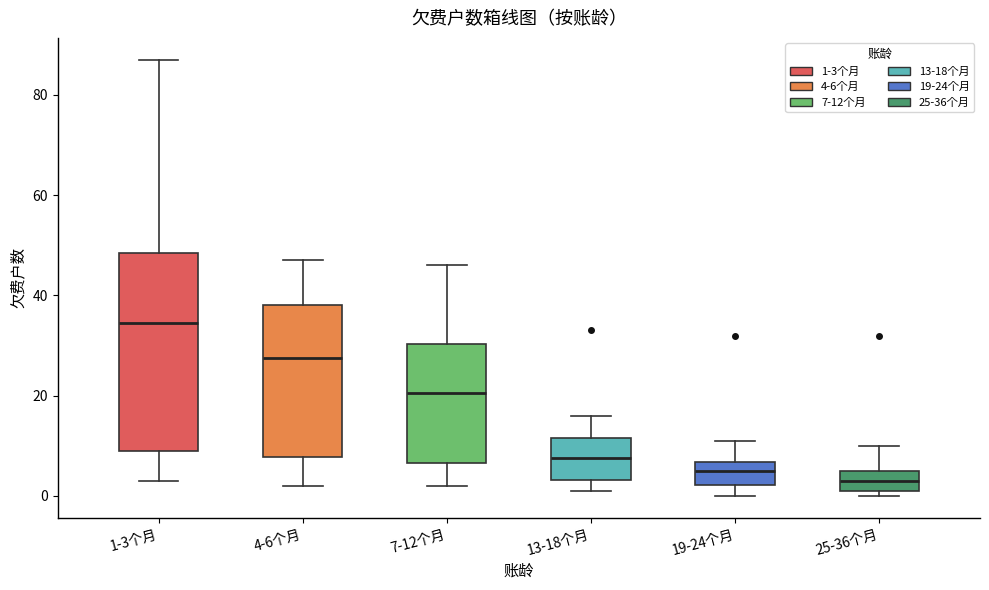

Which box has the highest median line?

1-3个月